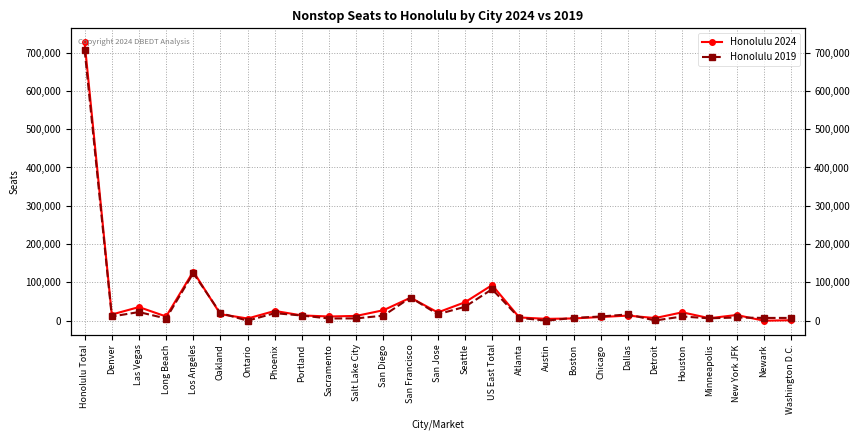

How many lines are shown in the chart?

2